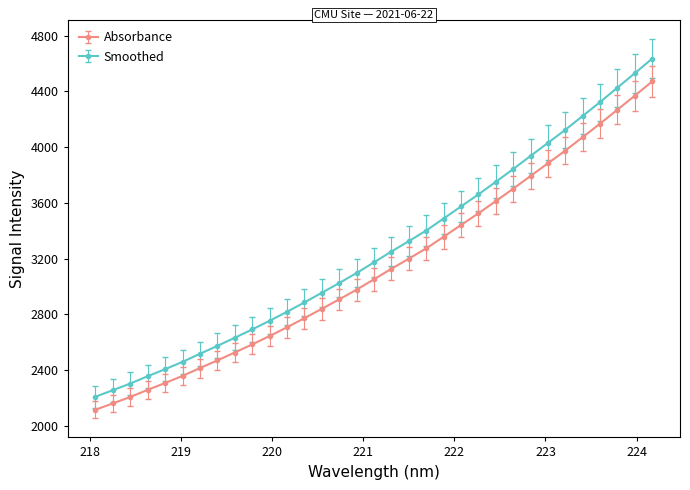

How many series are shown in this chart?

2